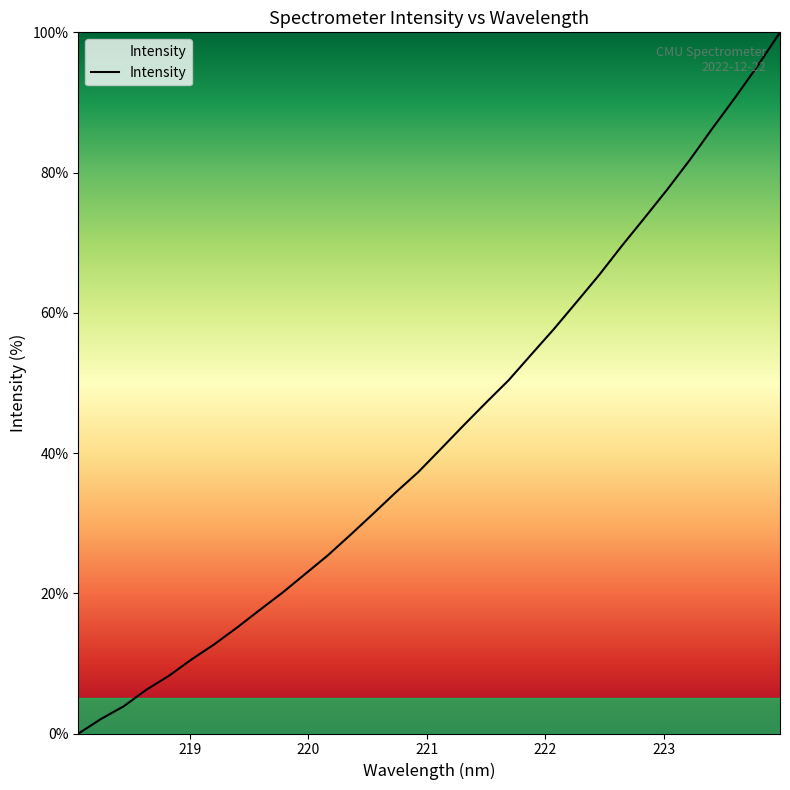

What is the greatest value displayed?

100.0